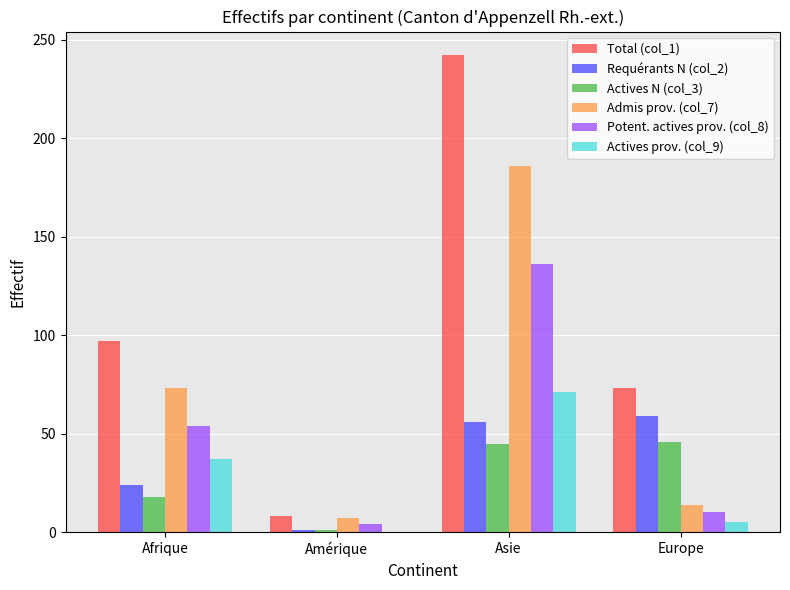

What value does the Actives N (col_3) series have at Amérique?

1